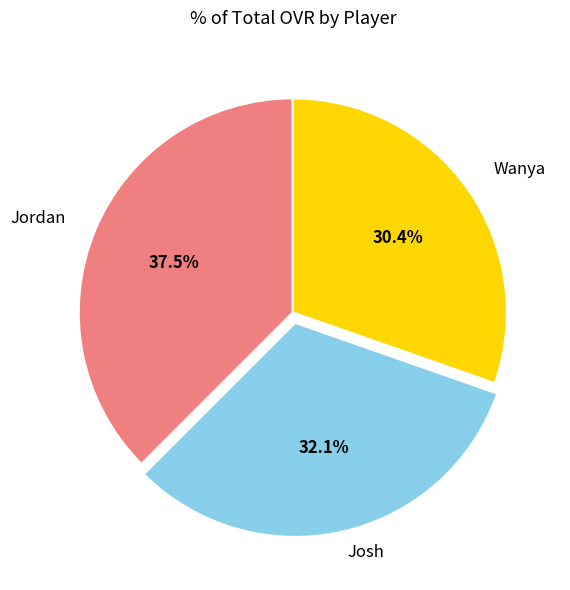

Does Wanya account for over 50% of the chart?

No